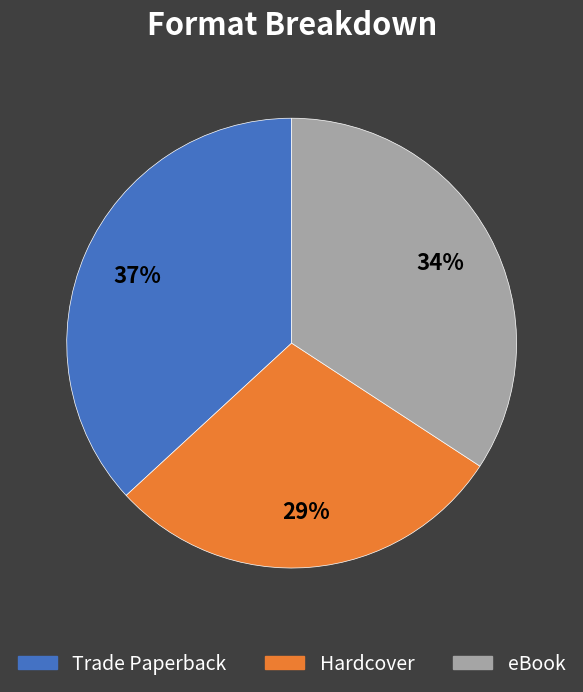

What percentage is the Hardcover slice, to the nearest percent?

29%